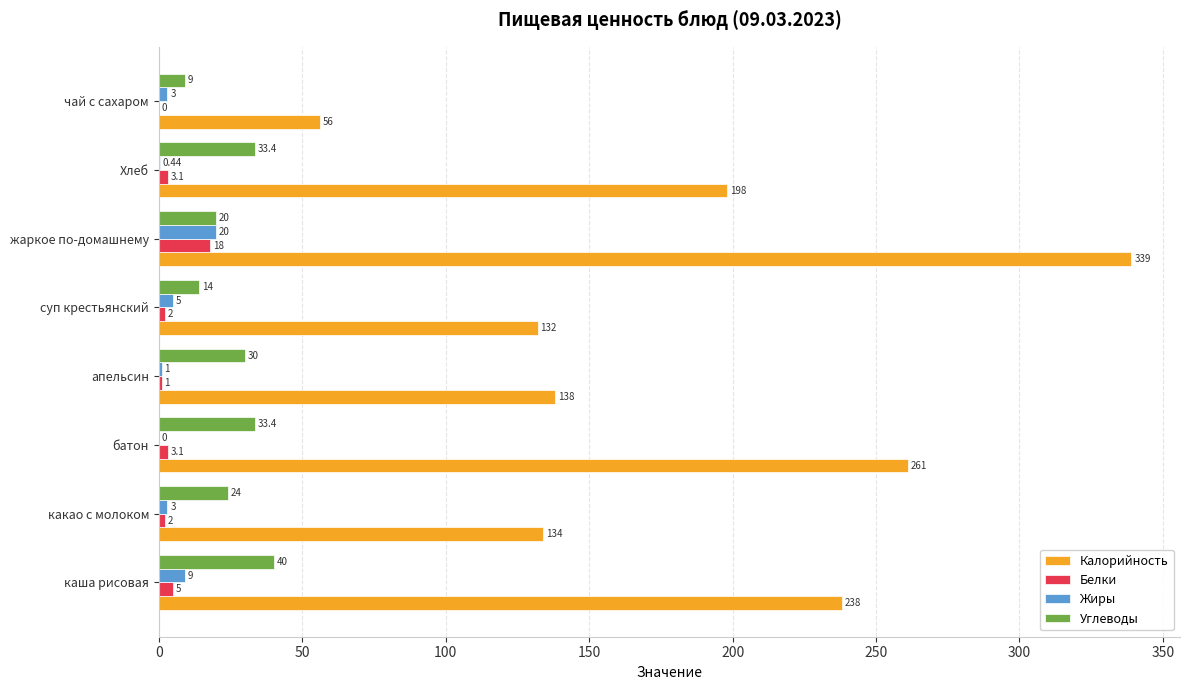

What is the maximum value shown in the chart?

339.0